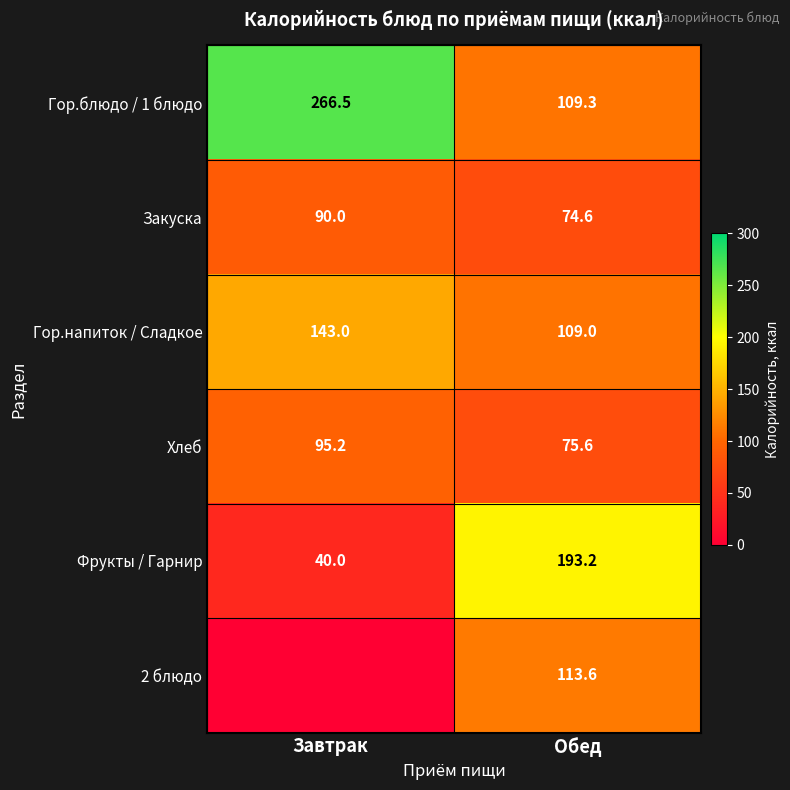

What is the difference between the maximum and minimum values in the Закуска series?

15.4